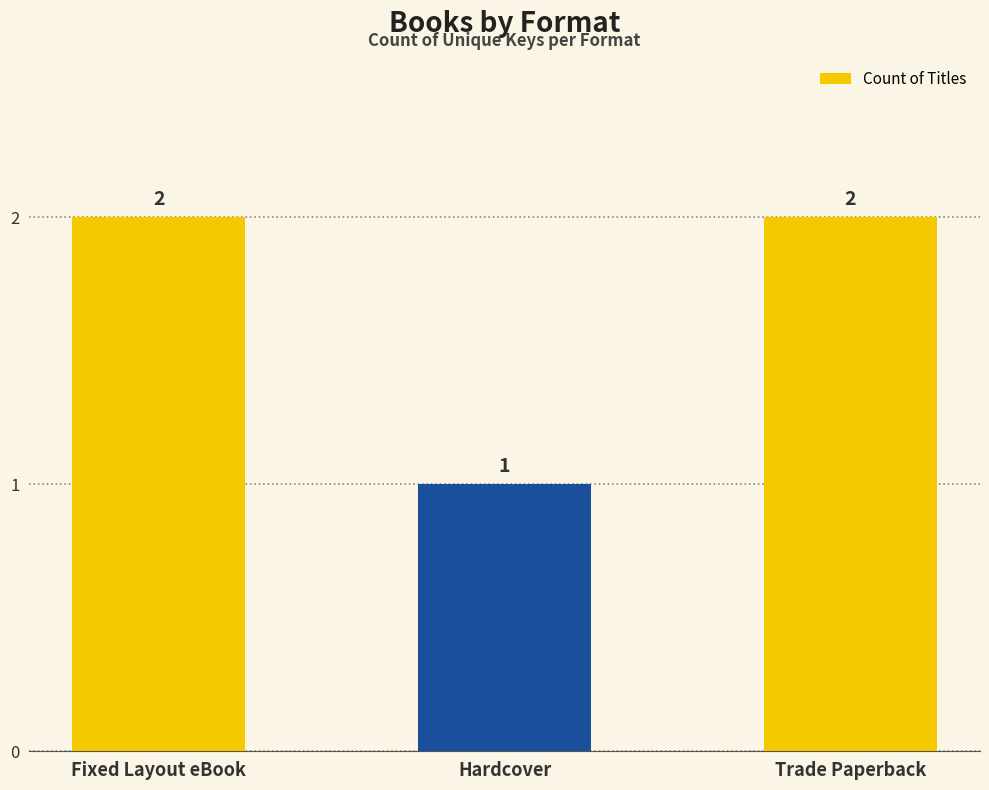

What position from the right is Hardcover?

2